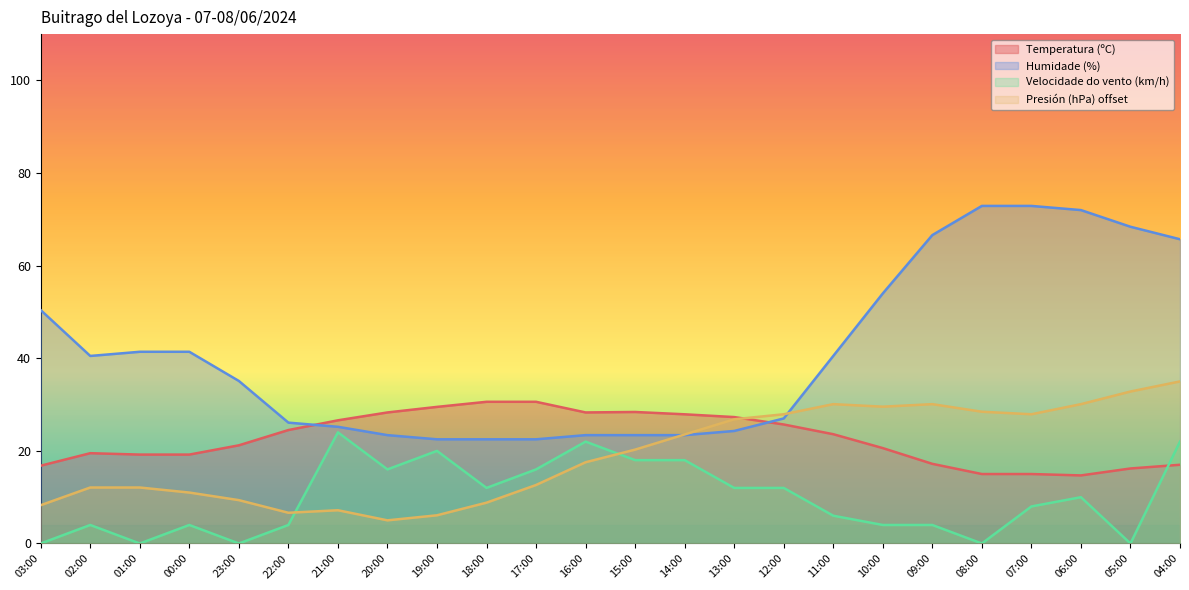

At which category does Humidade (%) reach its first local valley?

02:00